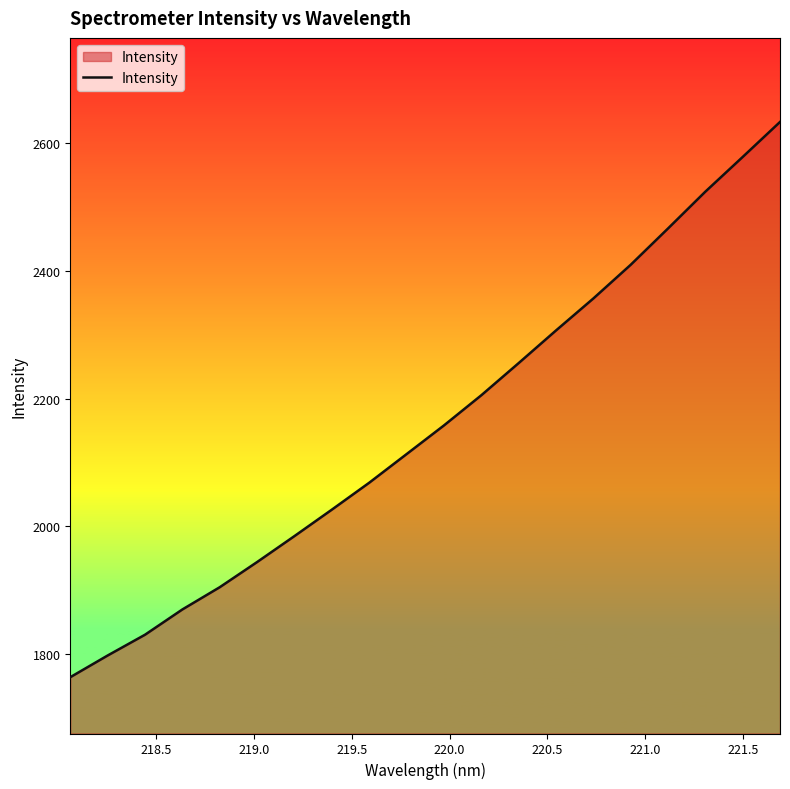

What is the difference between the maximum and minimum values?

869.5